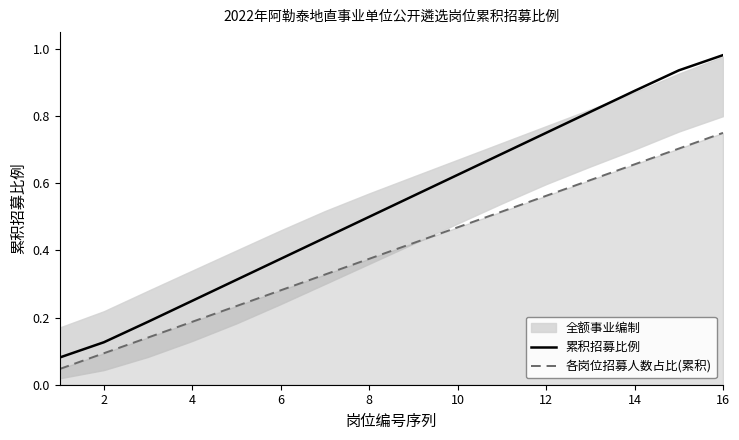

True or false: 累积招募比例 and 各岗位招募人数占比(累积) intersect in this chart.

False